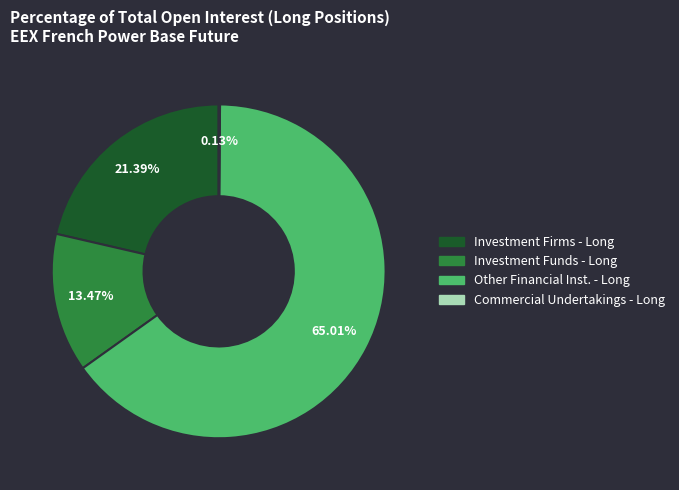

Approximately how many times larger is the value at Investment Firms - Long compared to Other Financial Inst. - Long?

0.3